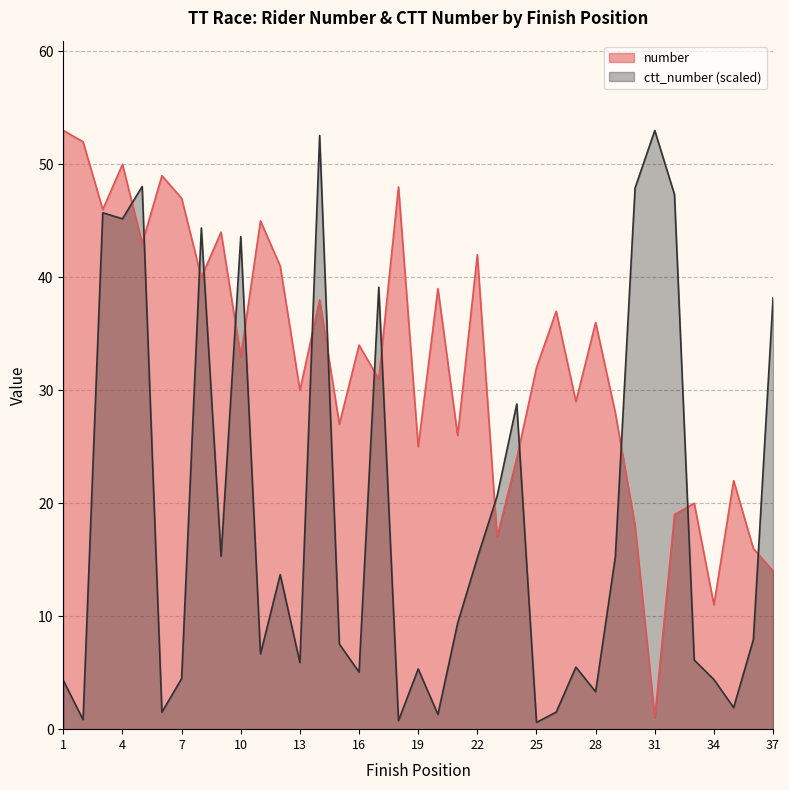

What are all the series names shown in the legend?

number, ctt_number (scaled)